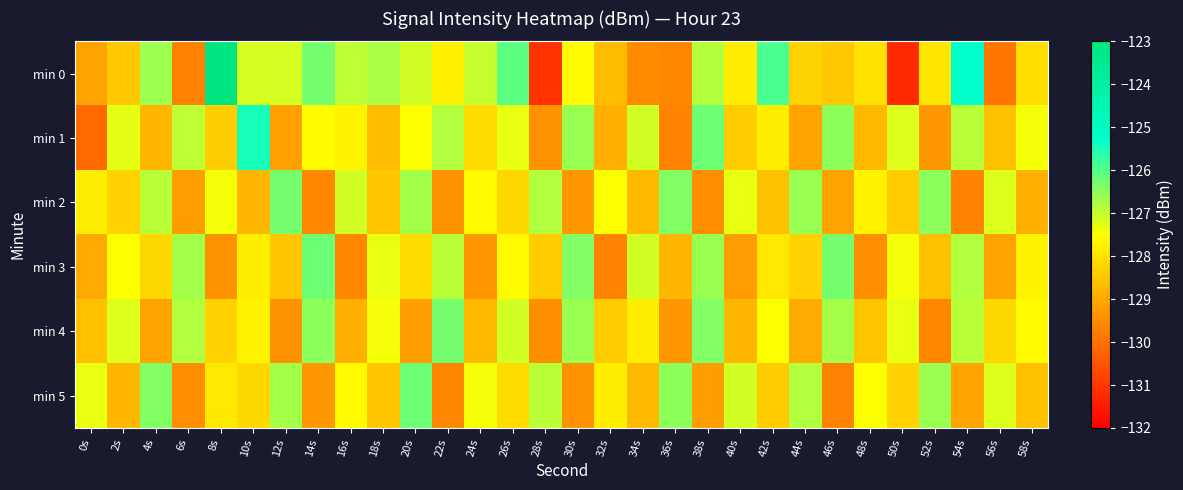

Reading right to left, list all the values displayed in this chart.

min 0: 58s=-128.1	56s=-129.9	54s=-125.2	52s=-127.9	50s=-131.2	48s=-128.0	46s=-128.5	44s=-128.3	42s=-125.9	40s=-127.8	38s=-126.9	36s=-129.6	34s=-129.5	32s=-128.7	30s=-127.6	28s=-131.1	26s=-126.1	24s=-127.0	22s=-127.7	20s=-127.1	18s=-126.7	16s=-126.9	14s=-126.3	12s=-127.1	10s=-127.1	8s=-123.0	6s=-129.7	4s=-126.6	2s=-128.4	0s=-129.1
min 1: 58s=-127.4	56s=-128.6	54s=-126.9	52s=-129.3	50s=-127.2	48s=-128.7	46s=-126.5	44s=-129.1	42s=-127.8	40s=-128.4	38s=-126.2	36s=-129.7	34s=-127.1	32s=-128.9	30s=-126.6	28s=-129.4	26s=-127.3	24s=-128.1	22s=-126.8	20s=-127.5	18s=-128.7	16s=-127.7	14s=-127.5	12s=-129.2	10s=-125.4	8s=-128.4	6s=-126.9	4s=-128.8	2s=-127.3	0s=-130.1
min 2: 58s=-128.9	56s=-127.2	54s=-129.7	52s=-126.5	50s=-128.4	48s=-127.7	46s=-129.1	44s=-126.6	42s=-128.6	40s=-127.3	38s=-129.5	36s=-126.4	34s=-128.7	32s=-127.5	30s=-129.3	28s=-126.8	26s=-128.2	24s=-127.6	22s=-129.4	20s=-126.7	18s=-128.5	16s=-127.1	14s=-129.6	12s=-126.3	10s=-128.8	8s=-127.4	6s=-129.2	4s=-126.9	2s=-128.3	0s=-127.8
min 3: 58s=-127.7	56s=-129.1	54s=-126.8	52s=-128.6	50s=-127.4	48s=-129.5	46s=-126.3	44s=-128.3	42s=-127.9	40s=-129.2	38s=-126.6	36s=-128.8	34s=-127.1	32s=-129.7	30s=-126.4	28s=-128.4	26s=-127.6	24s=-129.3	22s=-126.9	20s=-128.1	18s=-127.3	16s=-129.6	14s=-126.2	12s=-128.5	10s=-127.8	8s=-129.4	6s=-126.7	4s=-128.2	2s=-127.5	0s=-129.0
min 4: 58s=-127.6	56s=-128.2	54s=-126.9	52s=-129.6	50s=-127.3	48s=-128.5	46s=-126.7	44s=-129.0	42s=-127.5	40s=-128.8	38s=-126.4	36s=-129.3	34s=-127.8	32s=-128.4	30s=-126.6	28s=-129.5	26s=-127.1	24s=-128.7	22s=-126.3	20s=-129.2	18s=-127.4	16s=-128.9	14s=-126.5	12s=-129.4	10s=-127.7	8s=-128.3	6s=-126.8	4s=-129.1	2s=-127.2	0s=-128.6
min 5: 58s=-128.6	56s=-127.2	54s=-129.1	52s=-126.6	50s=-128.3	48s=-127.5	46s=-129.7	44s=-126.8	42s=-128.4	40s=-127.1	38s=-129.2	36s=-126.5	34s=-128.7	32s=-127.8	30s=-129.4	28s=-126.9	26s=-128.1	24s=-127.4	22s=-129.6	20s=-126.2	18s=-128.5	16s=-127.6	14s=-129.3	12s=-126.7	10s=-128.2	8s=-127.9	6s=-129.5	4s=-126.4	2s=-128.8	0s=-127.3